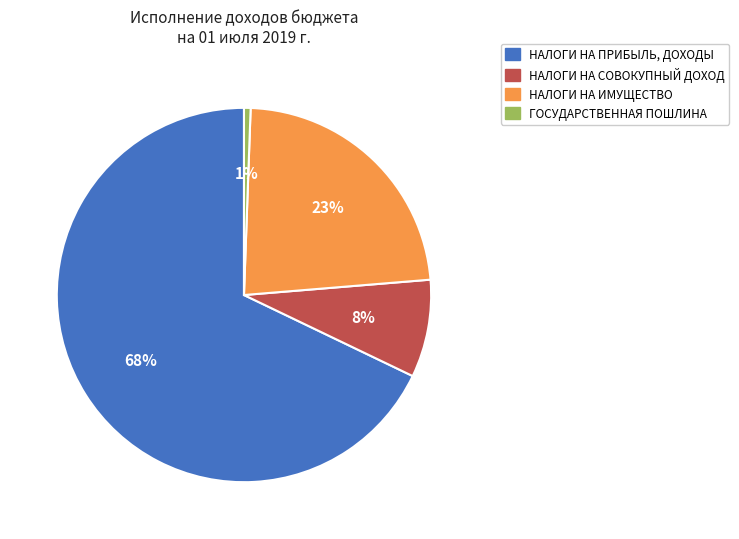

Does НАЛОГИ НА ИМУЩЕСТВО represent more than half of the total?

No